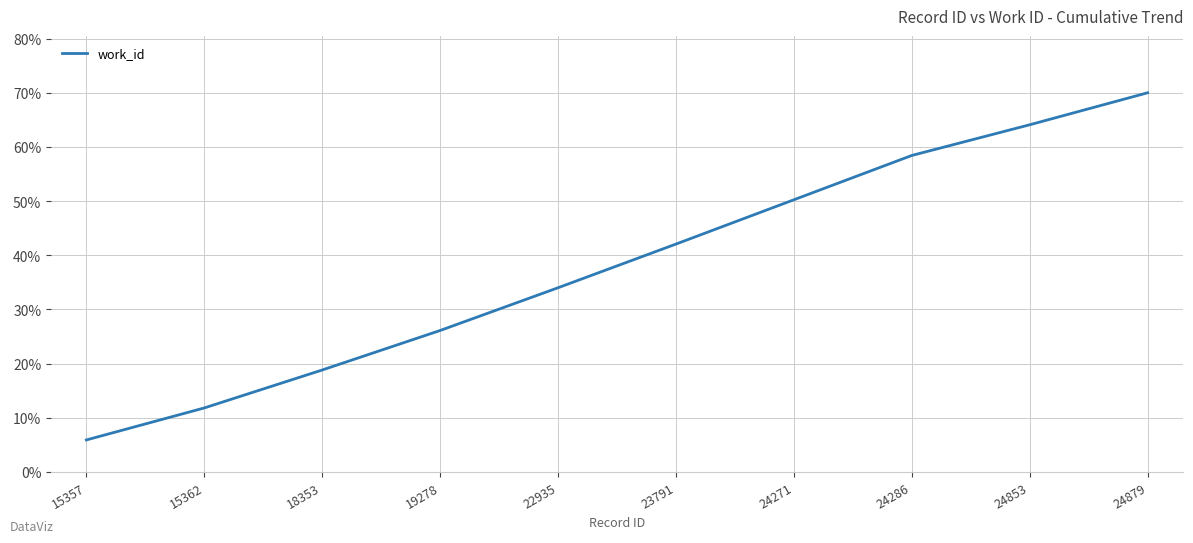

How many distinct data groups are displayed?

1